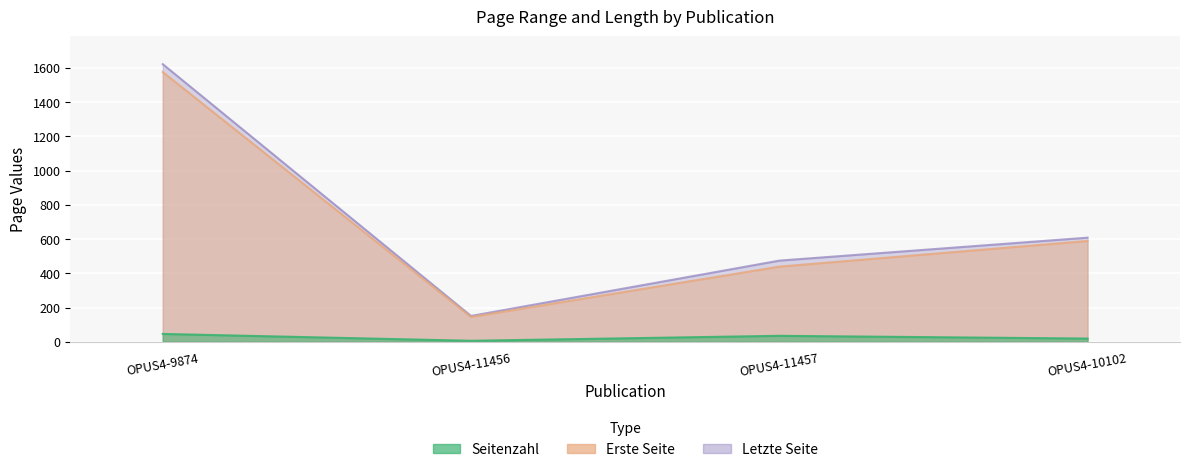

True or false: Seitenzahl has more than 0 interior local peaks.

True